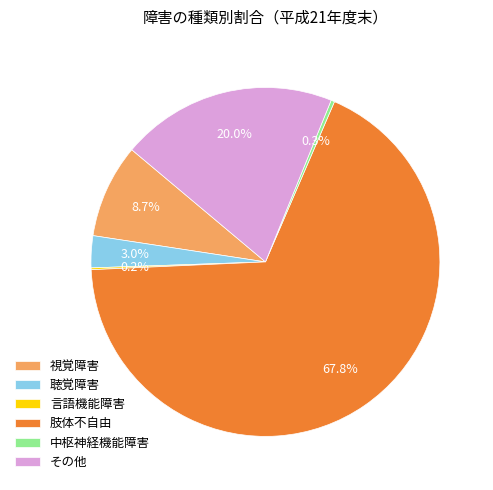

Which slice is the largest?

肢体不自由